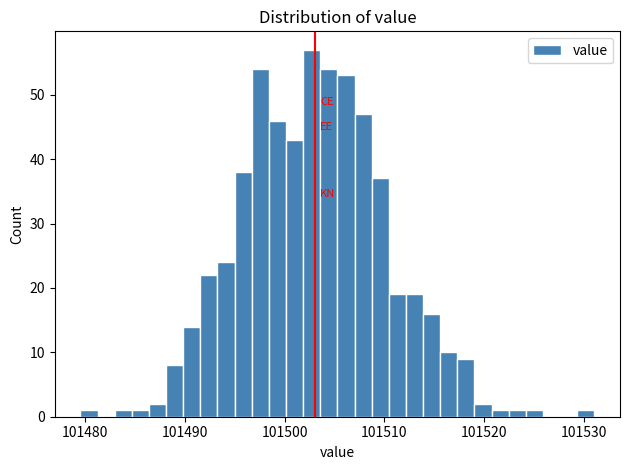

Around what value on the x-axis is the tallest bar? Give the approximate position of its centre, as read against the axis.

101503